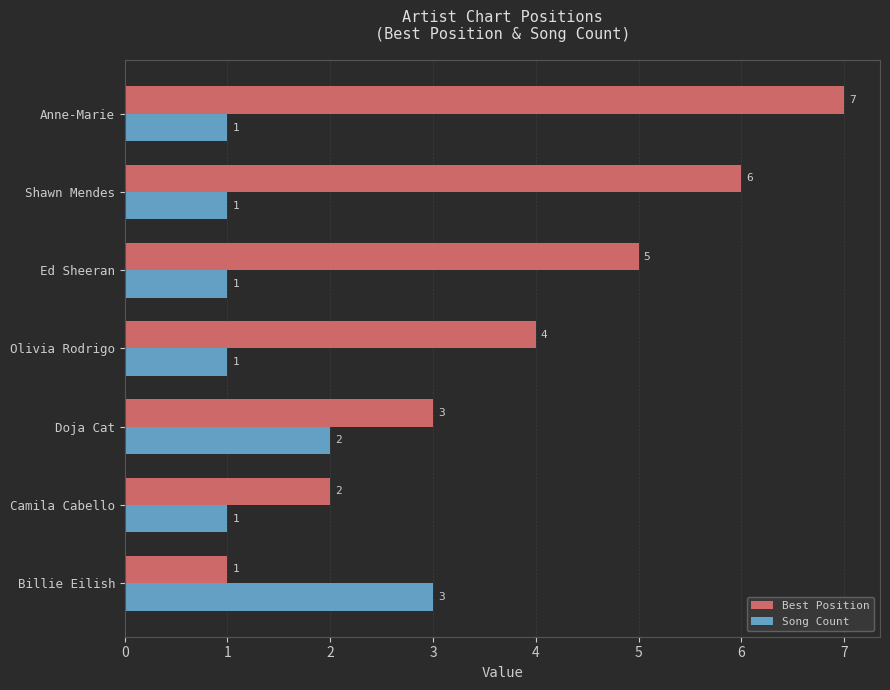

What is the smallest value displayed?

1